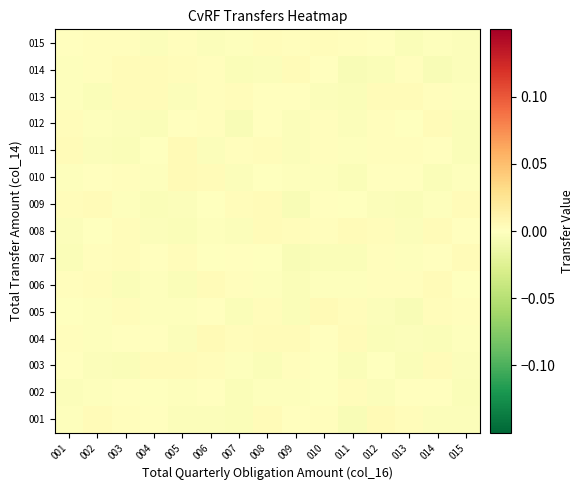

Rank the series by their maximum value, from lowest to highest.

002, 015, 006, 014, 007, 013, 008, 012, 009, 003, 004, 001, 010, 011, 005